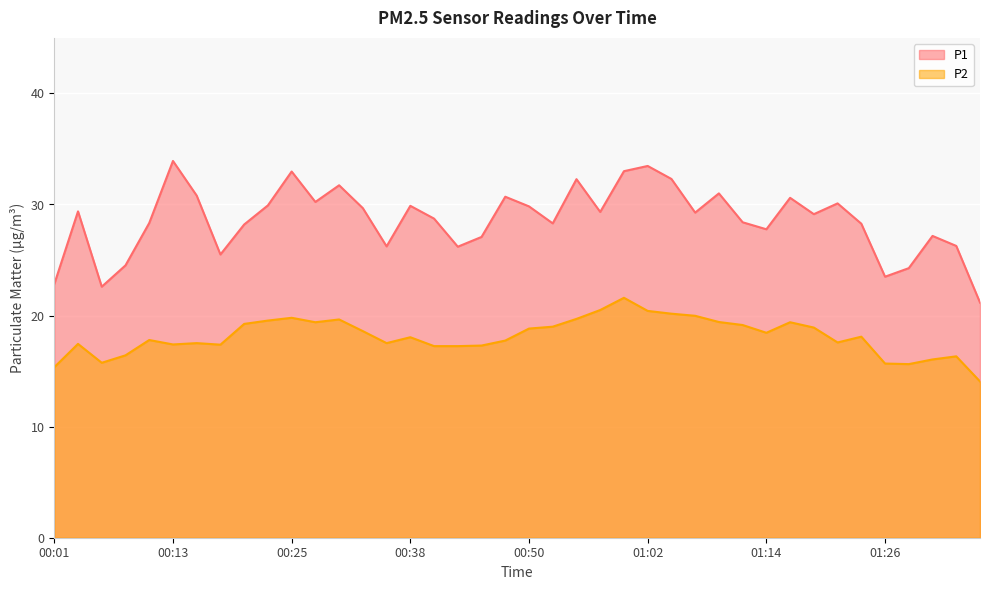

The value of P1 at 00:03 is 13.2. True or false?

False